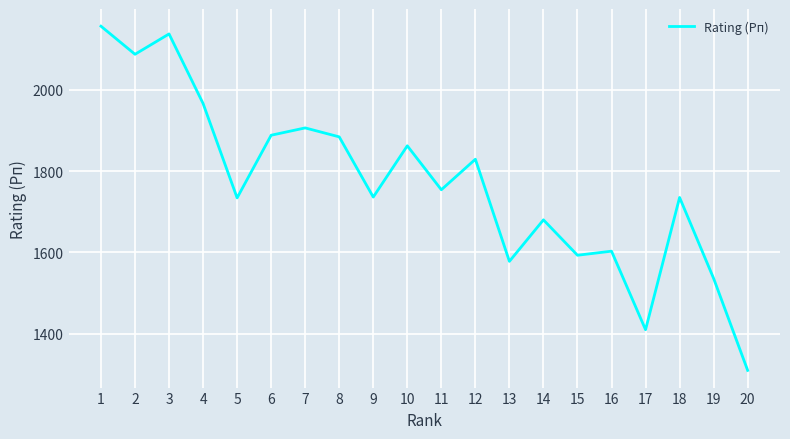

What is the greatest value displayed?

2156